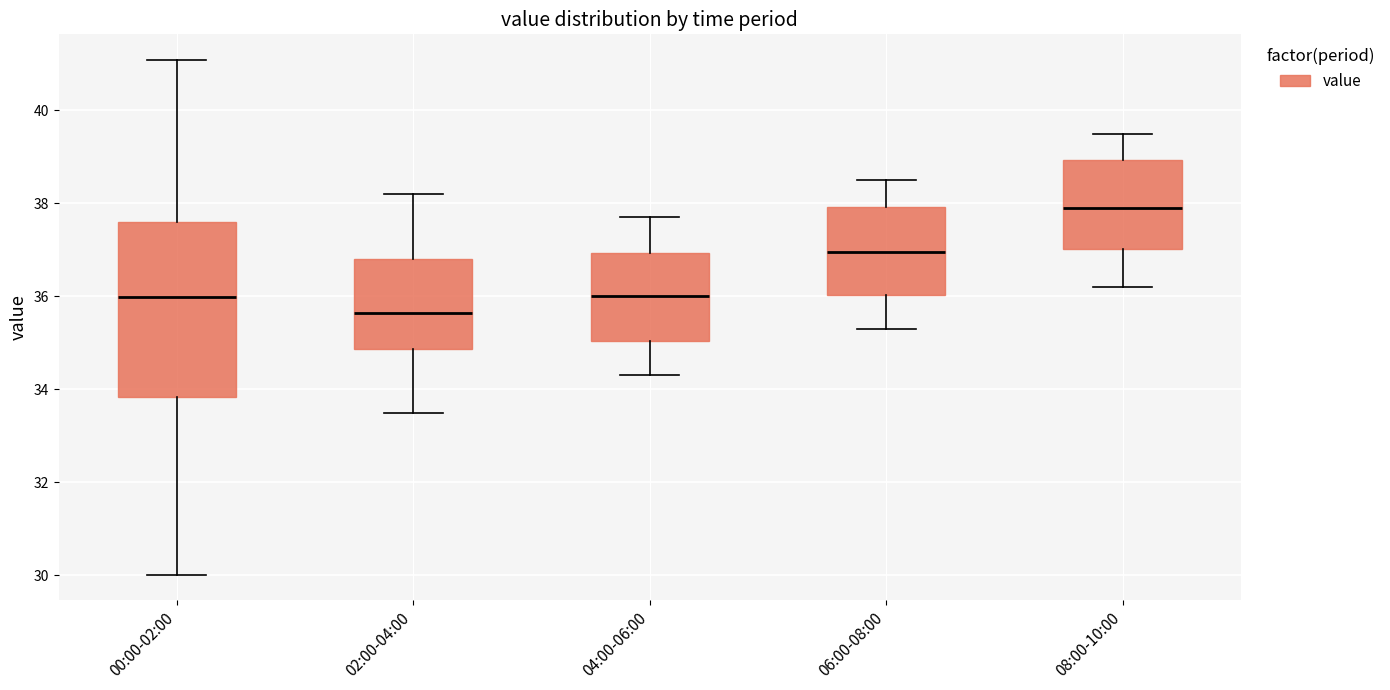

Comparing the boxes themselves (not the whiskers), which one is the tallest?

00:00-02:00